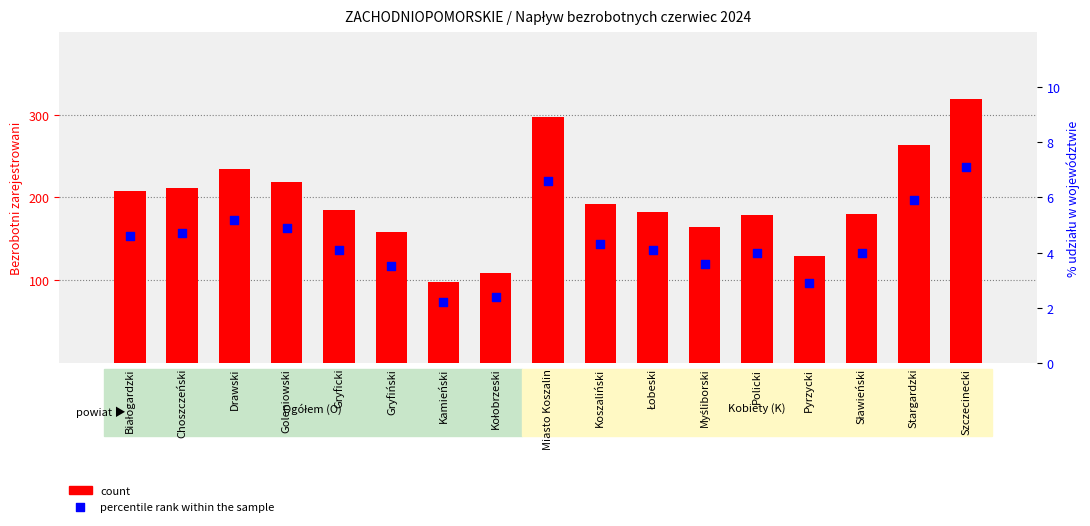

Which series has the widest spread of Y values?

count